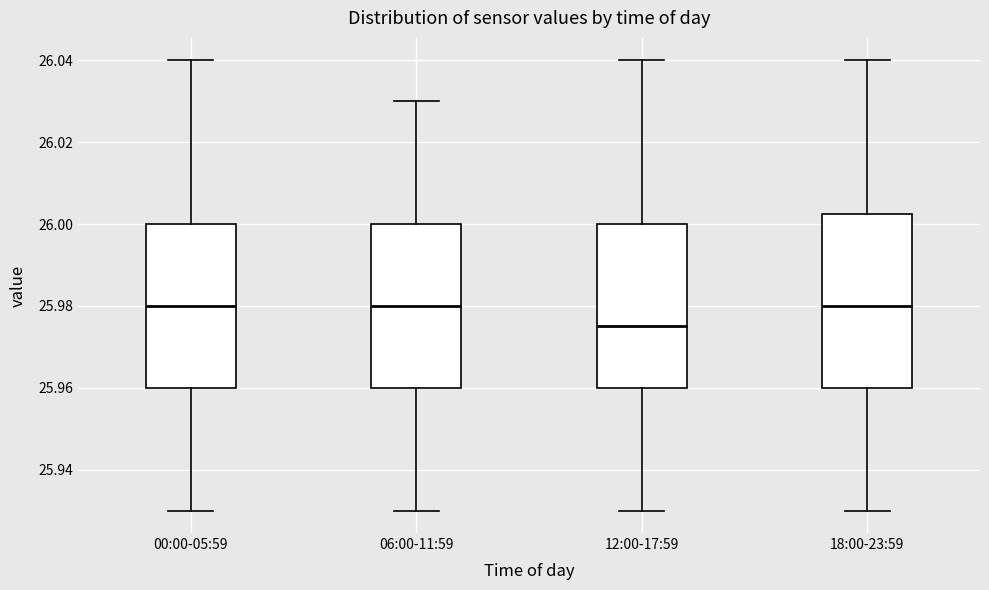

Reading left to right, read every box against the y-axis: the position of its median line, the range the box covers, and the ends of its whiskers. The values are not printed on the chart, so give them approximately, as read against the axis.

00:00-05:59: median 25.980, box 25.960 to 26.000, whiskers 25.930 to 26.040
06:00-11:59: median 25.980, box 25.960 to 26.000, whiskers 25.930 to 26.030
12:00-17:59: median 25.976, box 25.960 to 26.000, whiskers 25.930 to 26.040
18:00-23:59: median 25.980, box 25.960 to 26.002, whiskers 25.930 to 26.040